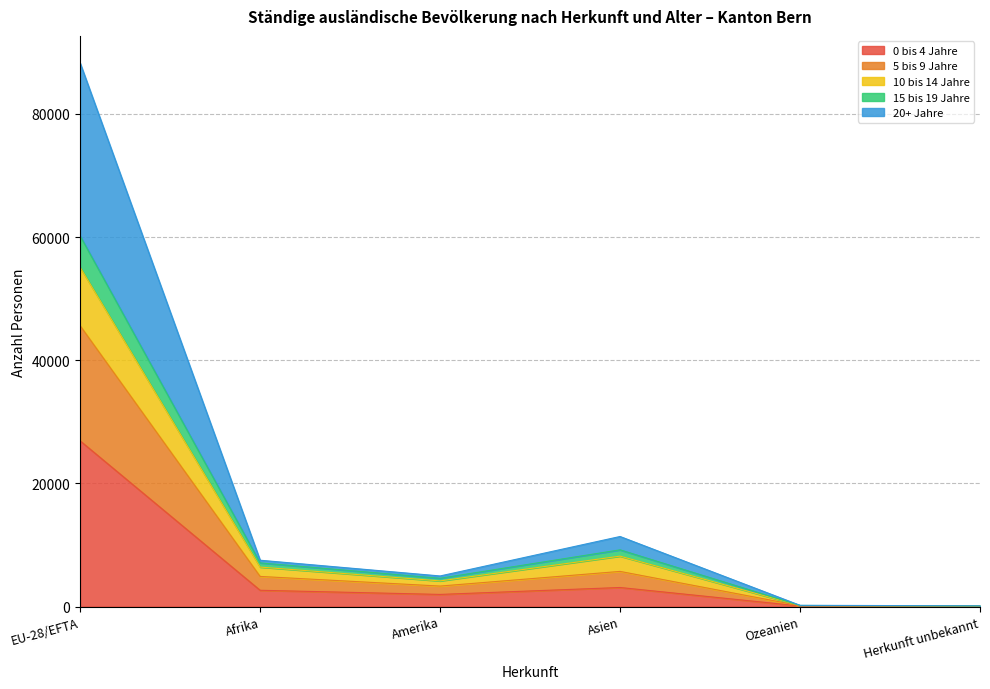

Does the chart display data point markers on the line(s)?

No